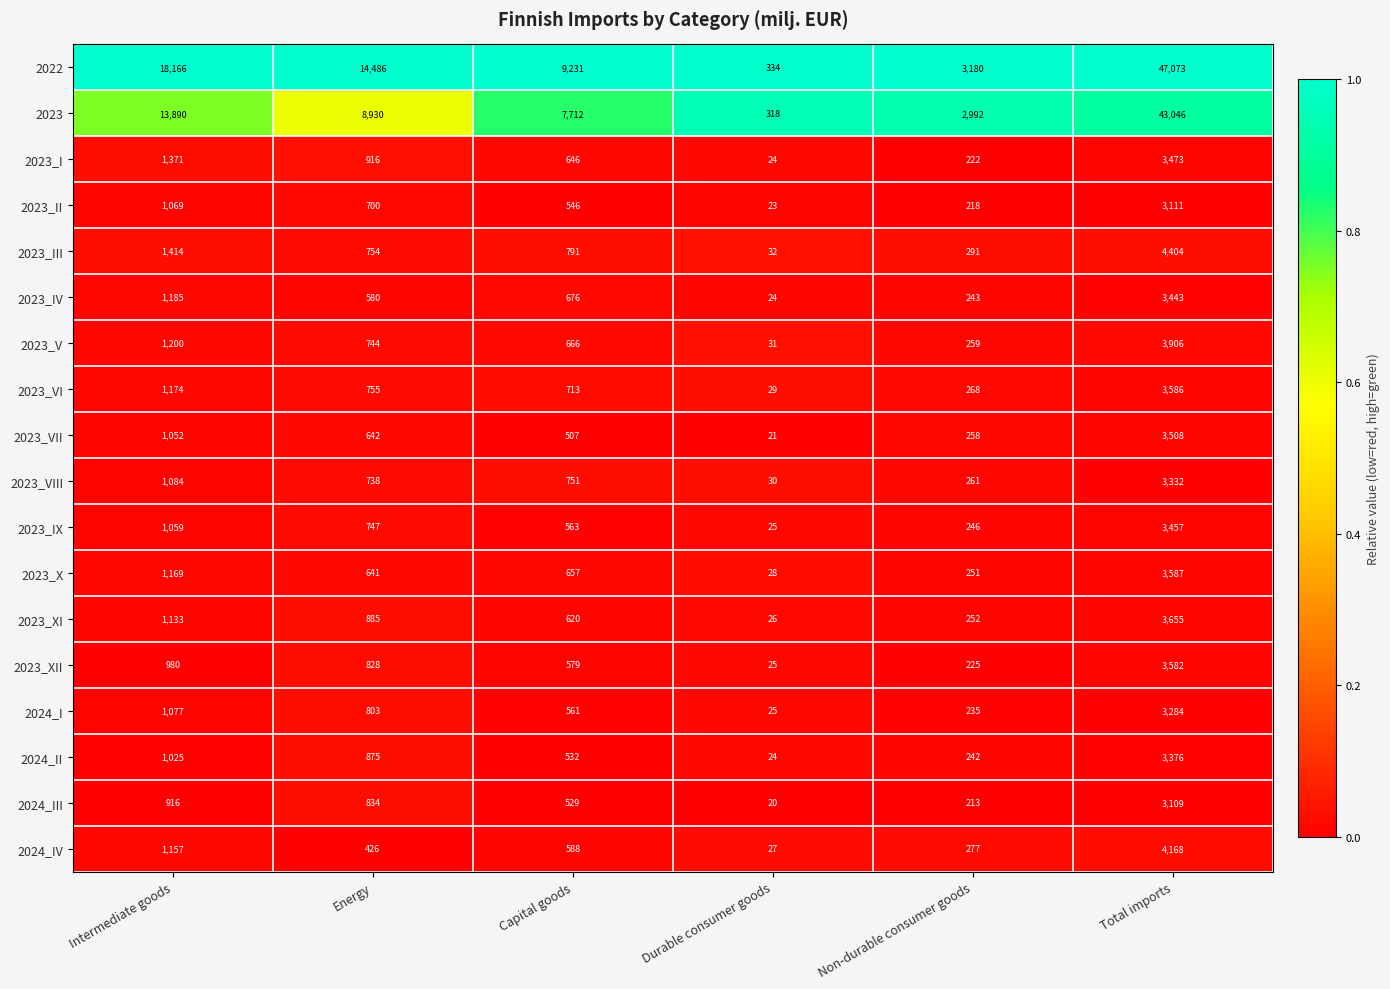

Which series has the largest total across all categories?

2022